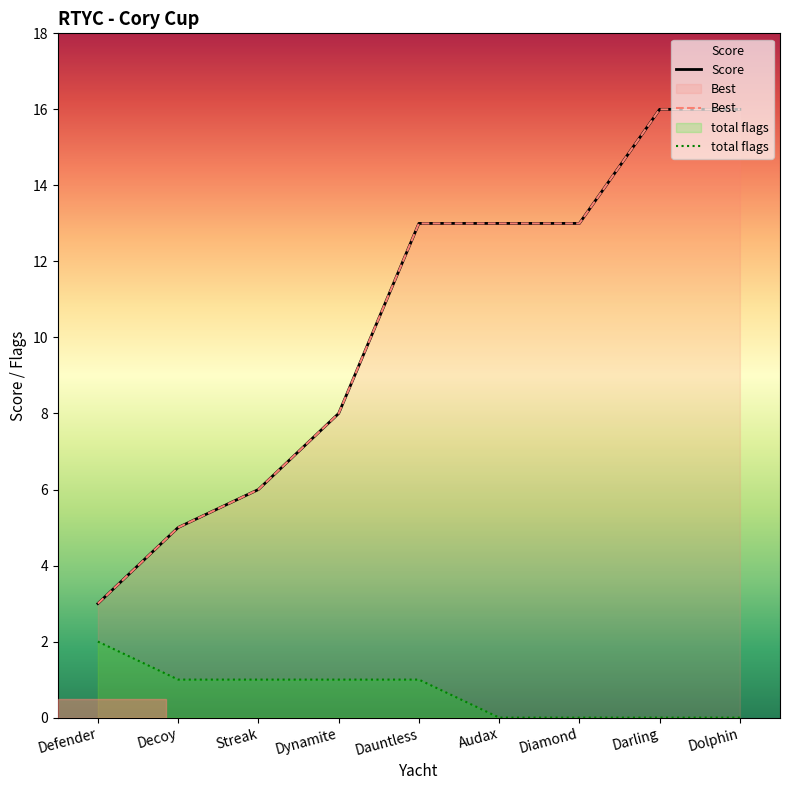

Does the chart display data point markers on the line(s)?

No